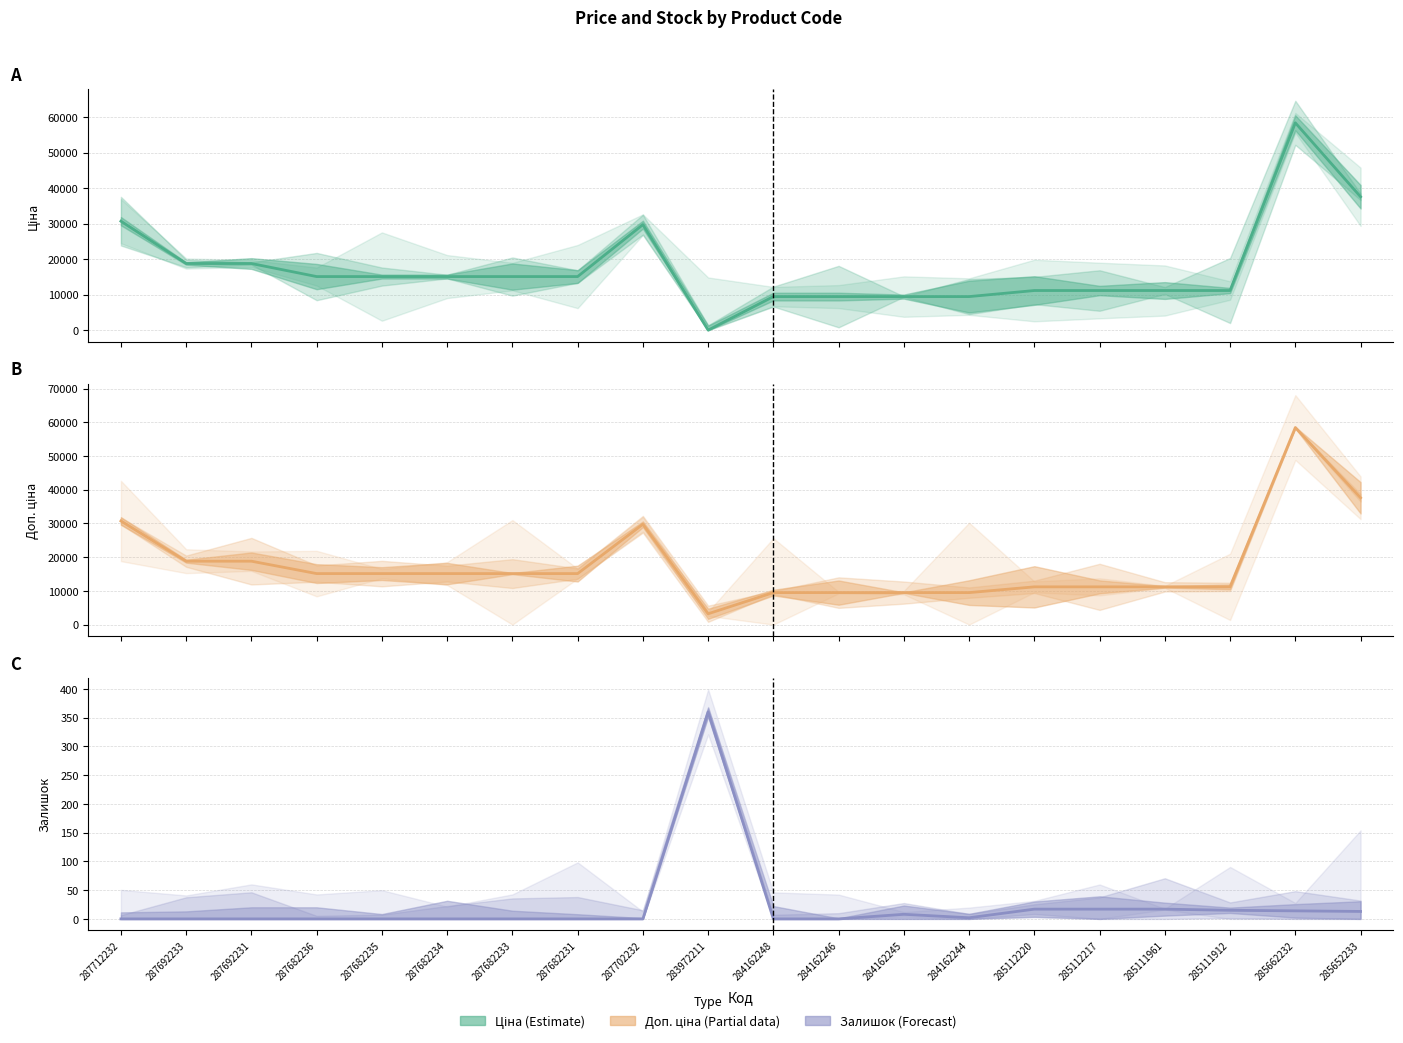

In Залишок, how many points are higher than both neighbors (excluding endpoints)?

2